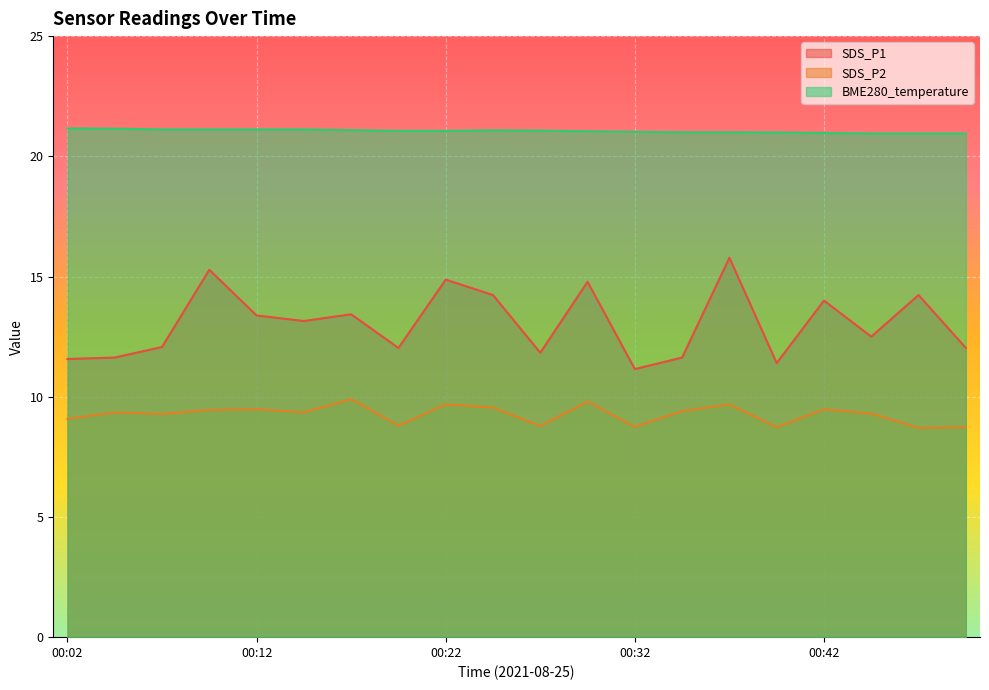

At which category does SDS_P2 reach its first local peak?

00:04